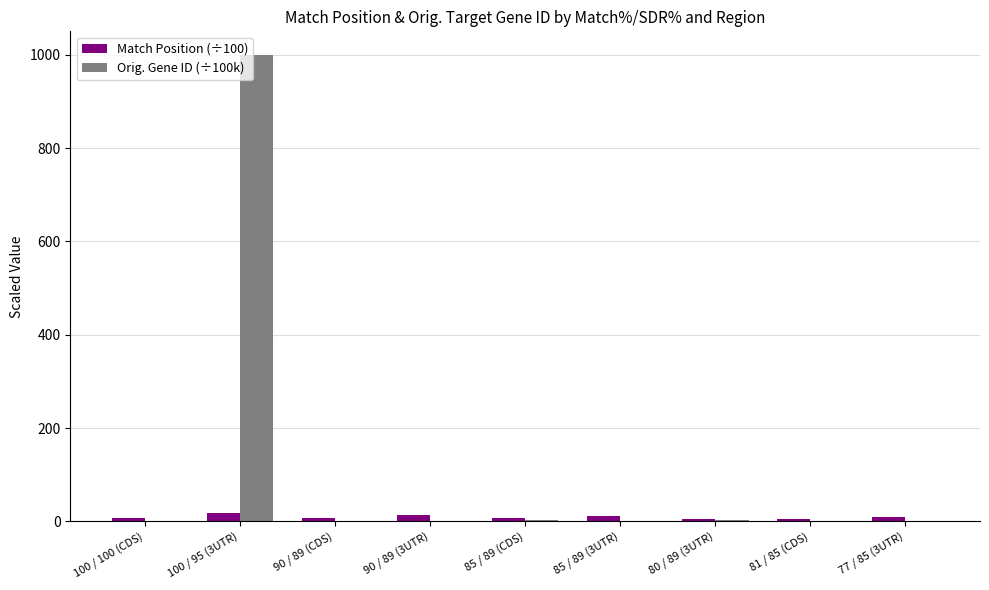

How many values in the Orig. Gene ID (÷100k) series exceed 1?

5